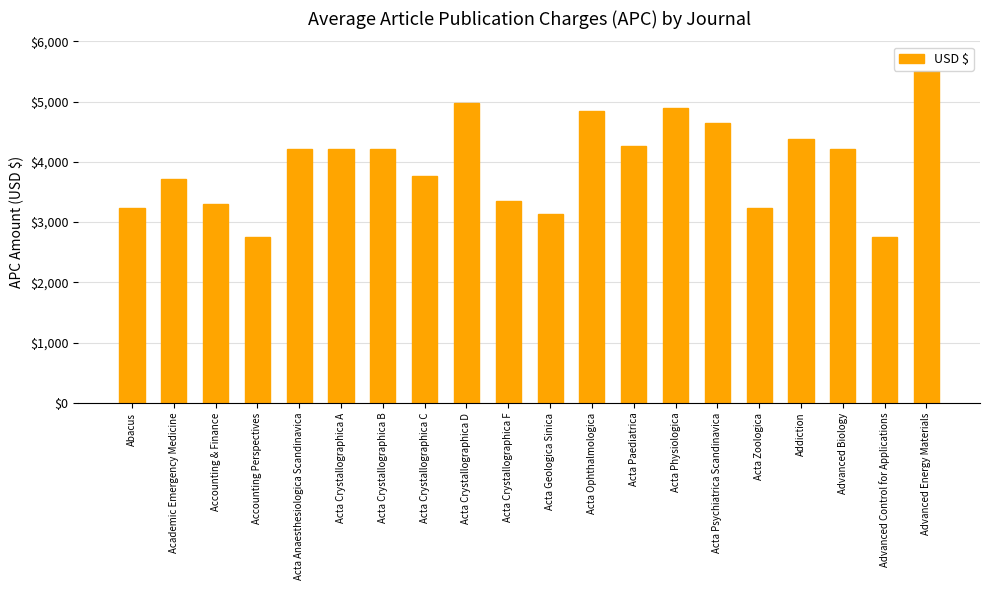

Is it true that the value at Addiction is 4380?

True